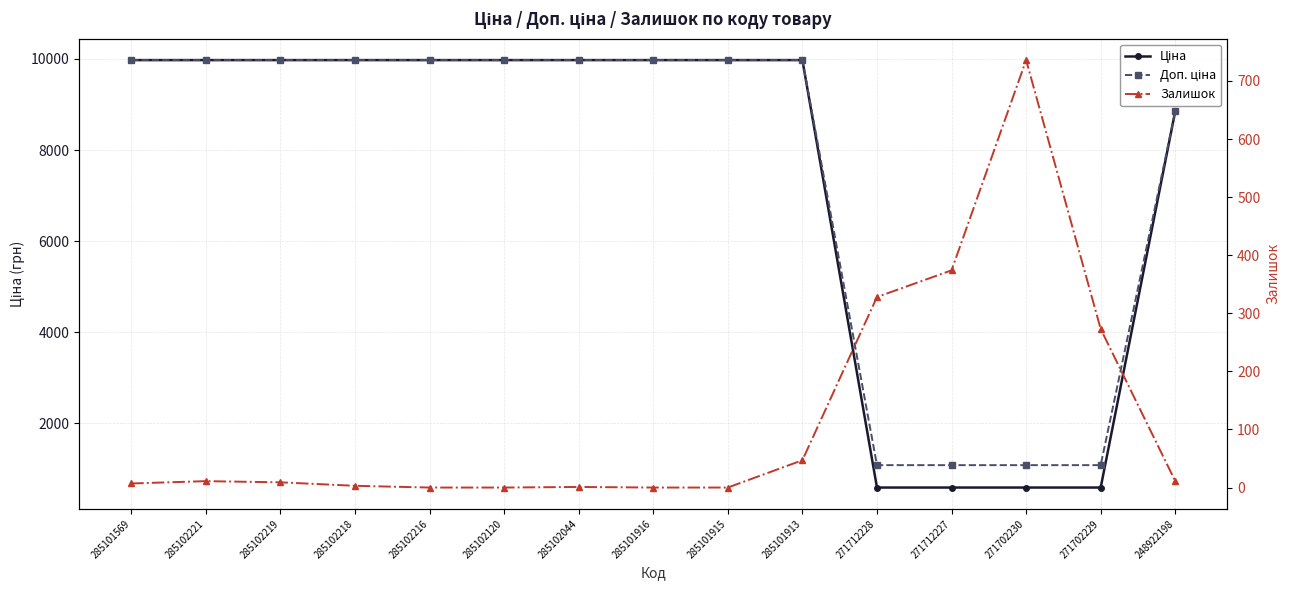

Is it true that Залишок equals 186.6 at 271702229?

False